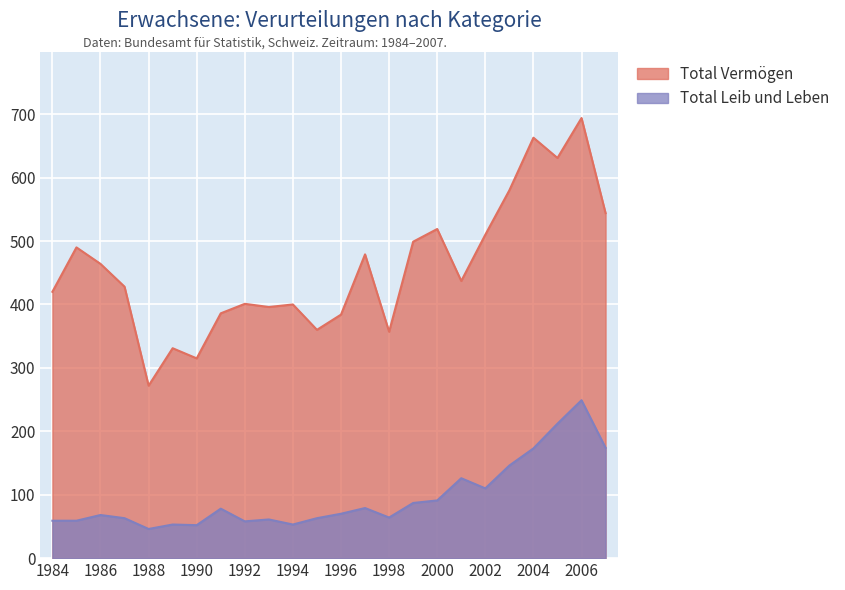

The value of Total Vermögen at 1990 is 315. True or false?

True